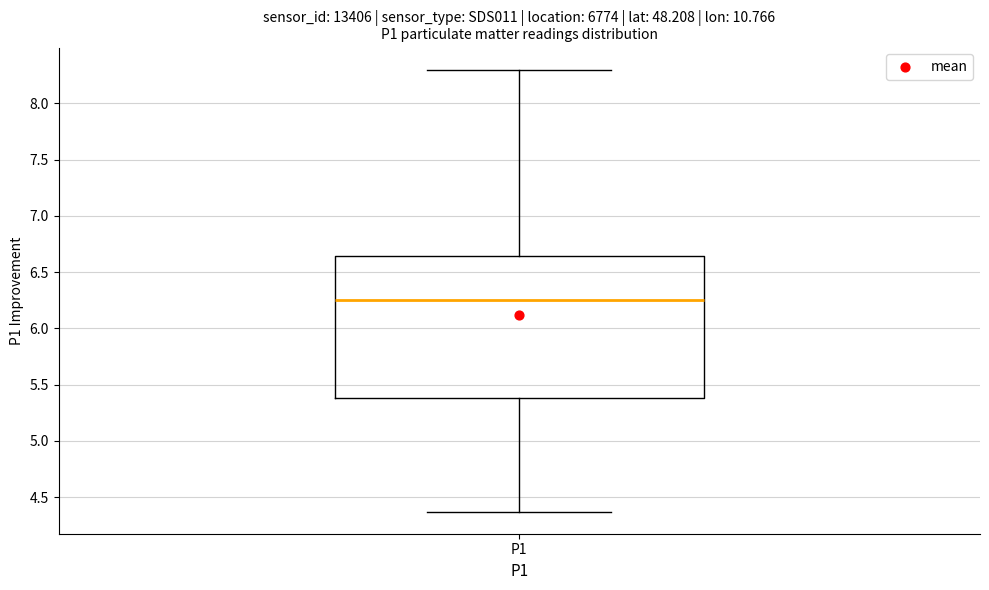

Transcribe this box plot: give where the median line is, the range the box spans, and where the two whiskers end, as read against the y-axis. The values are not printed on the chart, so give them approximately, as read against the axis.

median 6.25, box 5.40 to 6.65, whiskers 4.35 to 8.30